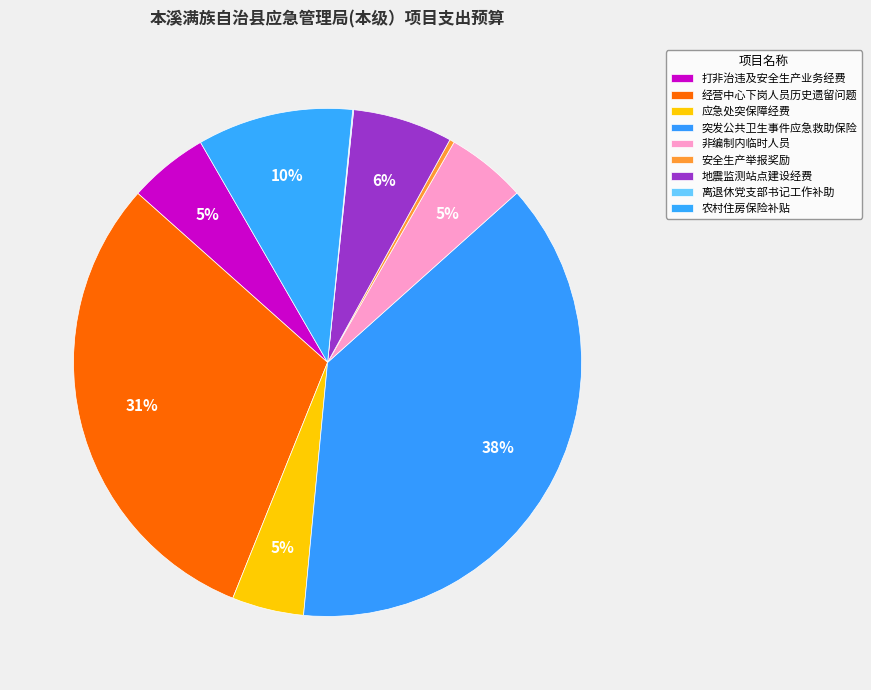

What percentage is the 突发公共卫生事件应急救助保险 slice, to the nearest percent?

38%